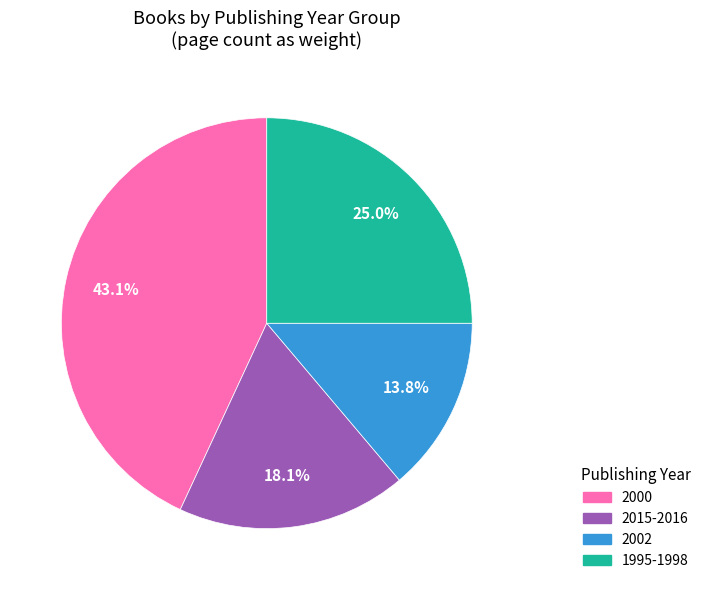

Is there a majority slice in this chart?

No